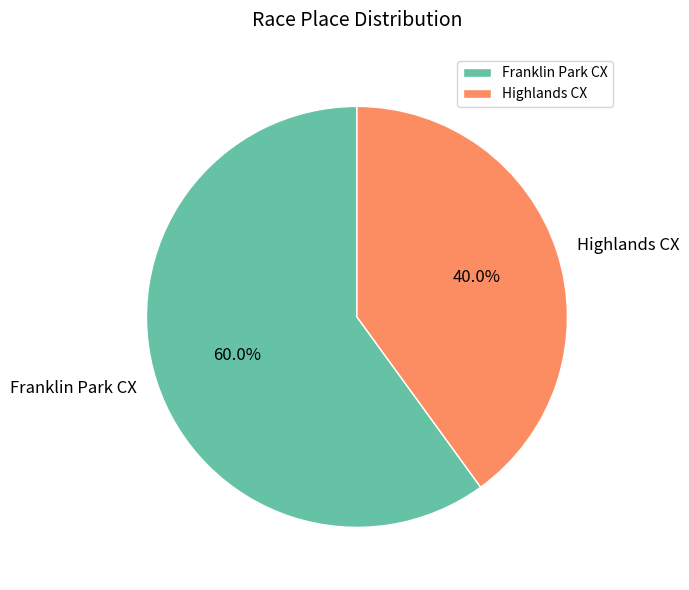

What percentage is the Highlands CX slice, to the nearest percent?

40%